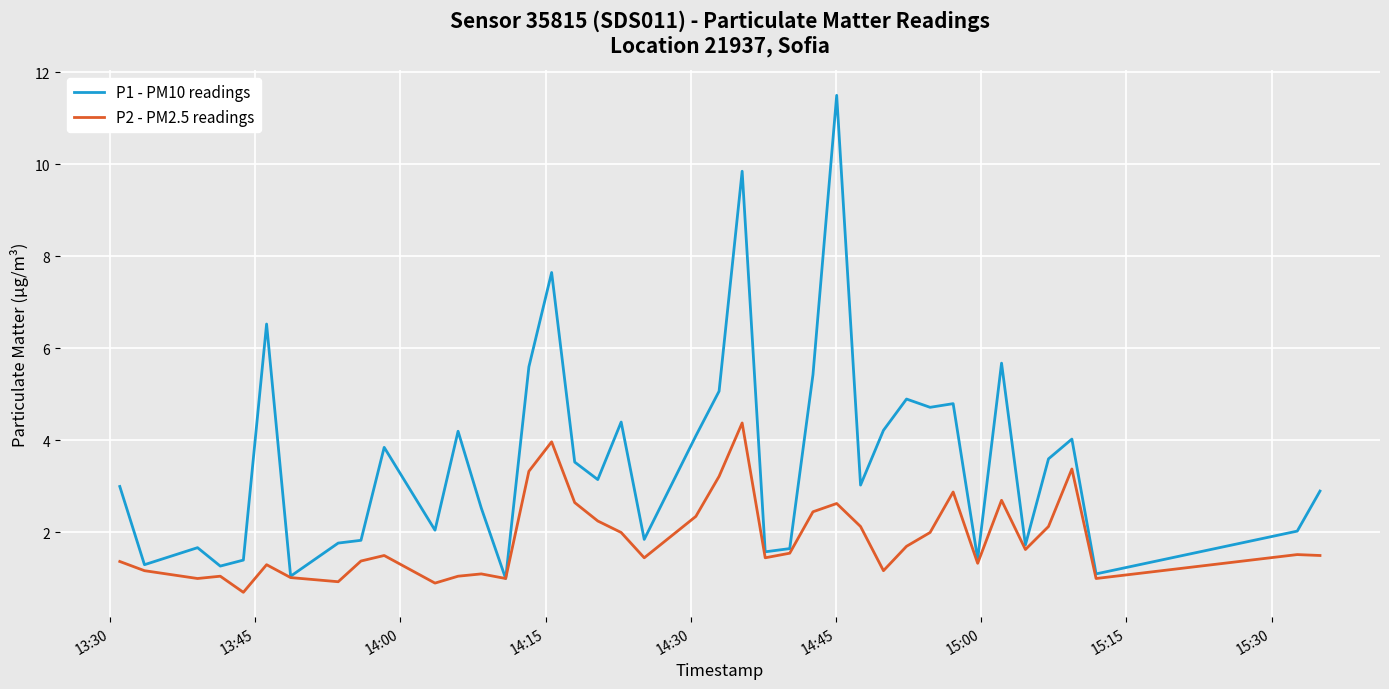

Which series has the widest spread of values?

P1 - PM10 readings